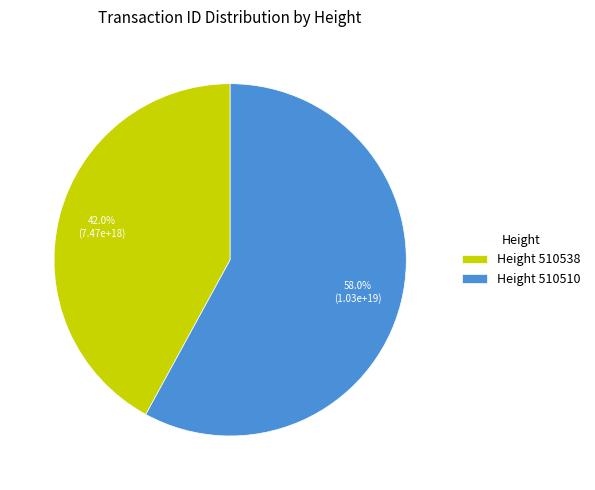

How much of the chart is everything except Height 510510?

42.0%